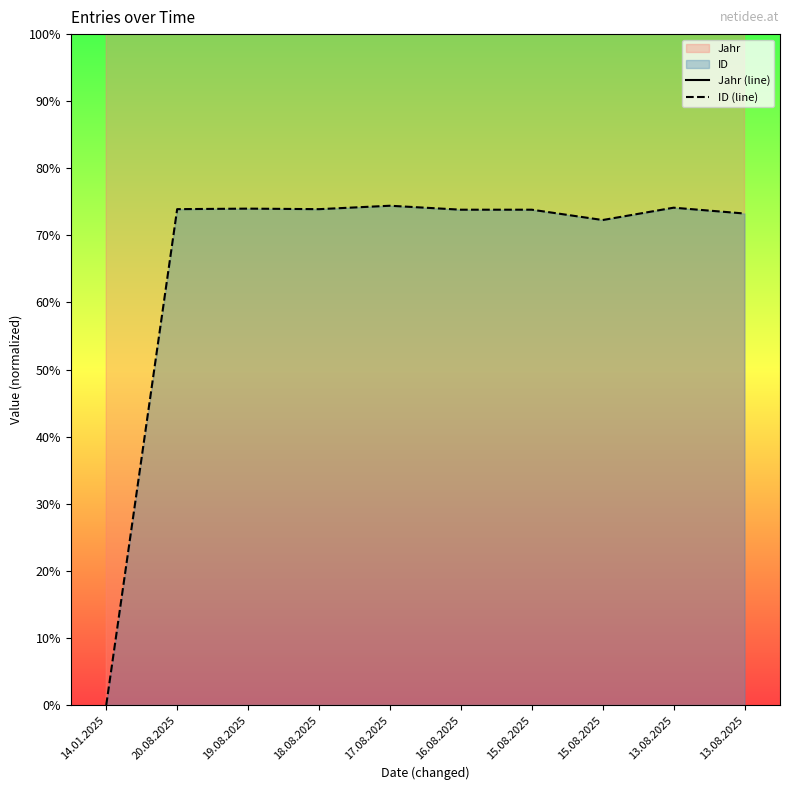

How many data points in ID (line) are less than 73?

2